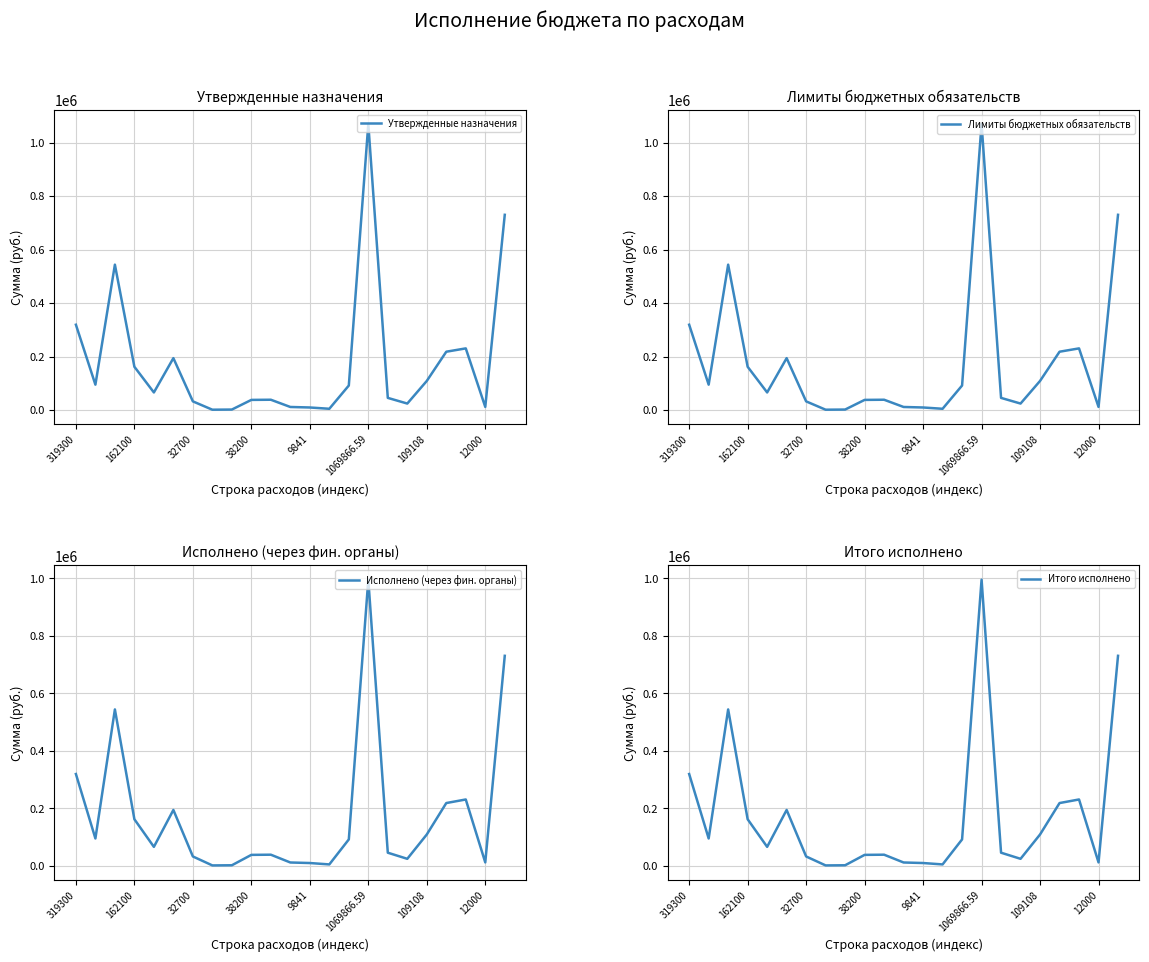

Is the value of Утвержденные назначения at 319300 greater than the value of Лимиты бюджетных обязательств at 11?

Yes